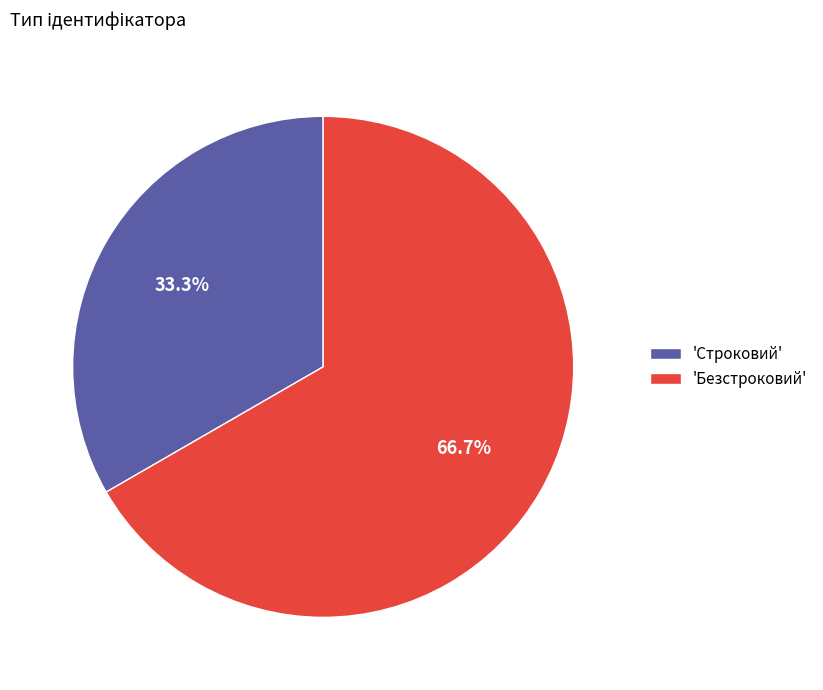

What is the largest slice in the pie chart?

'Безстроковий'